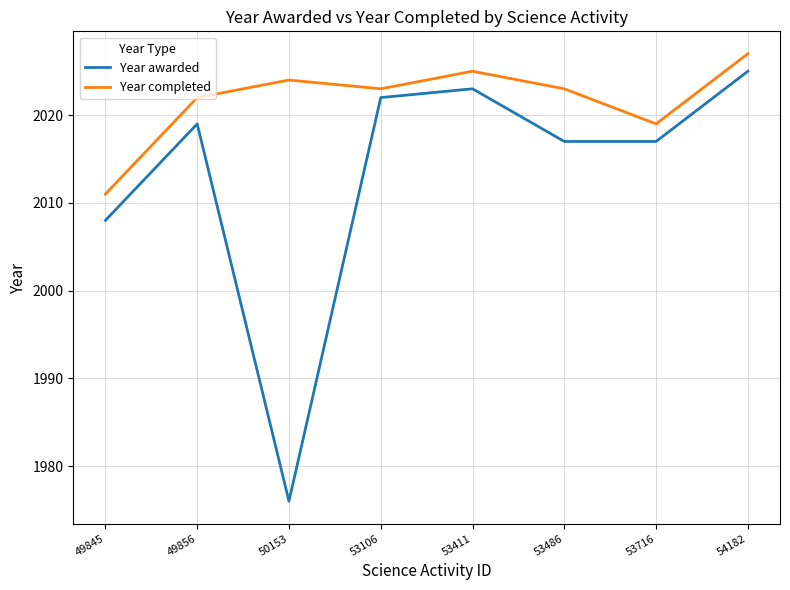

How many lines are shown in the chart?

2